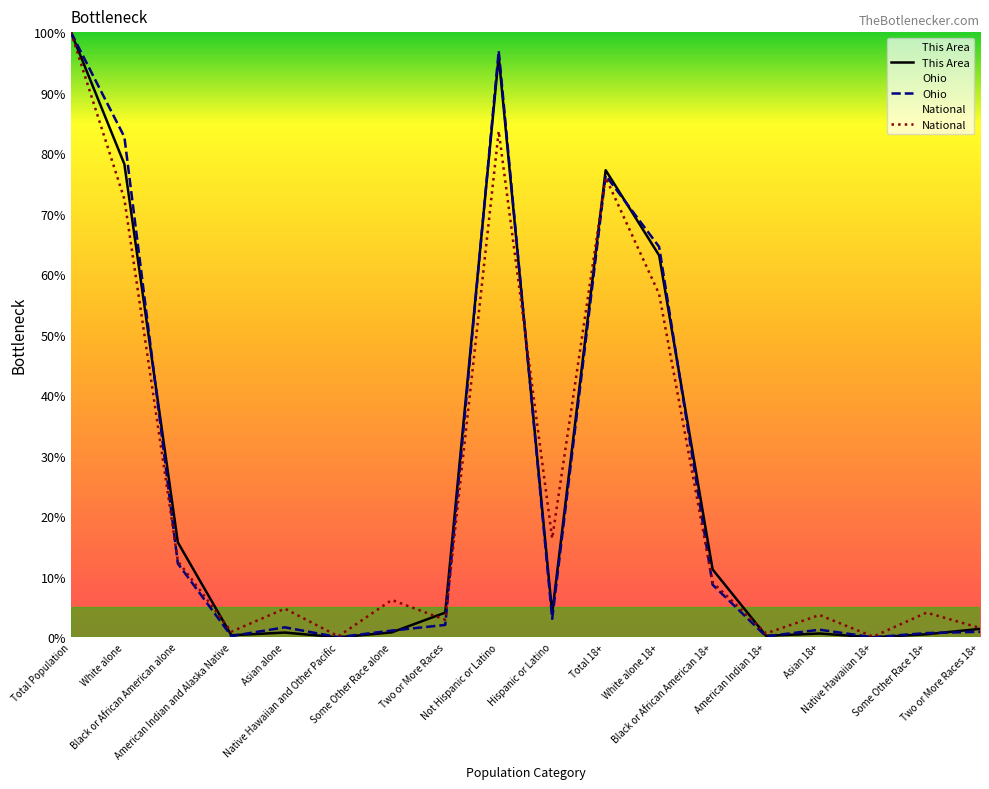

How many lines are shown in the chart?

3